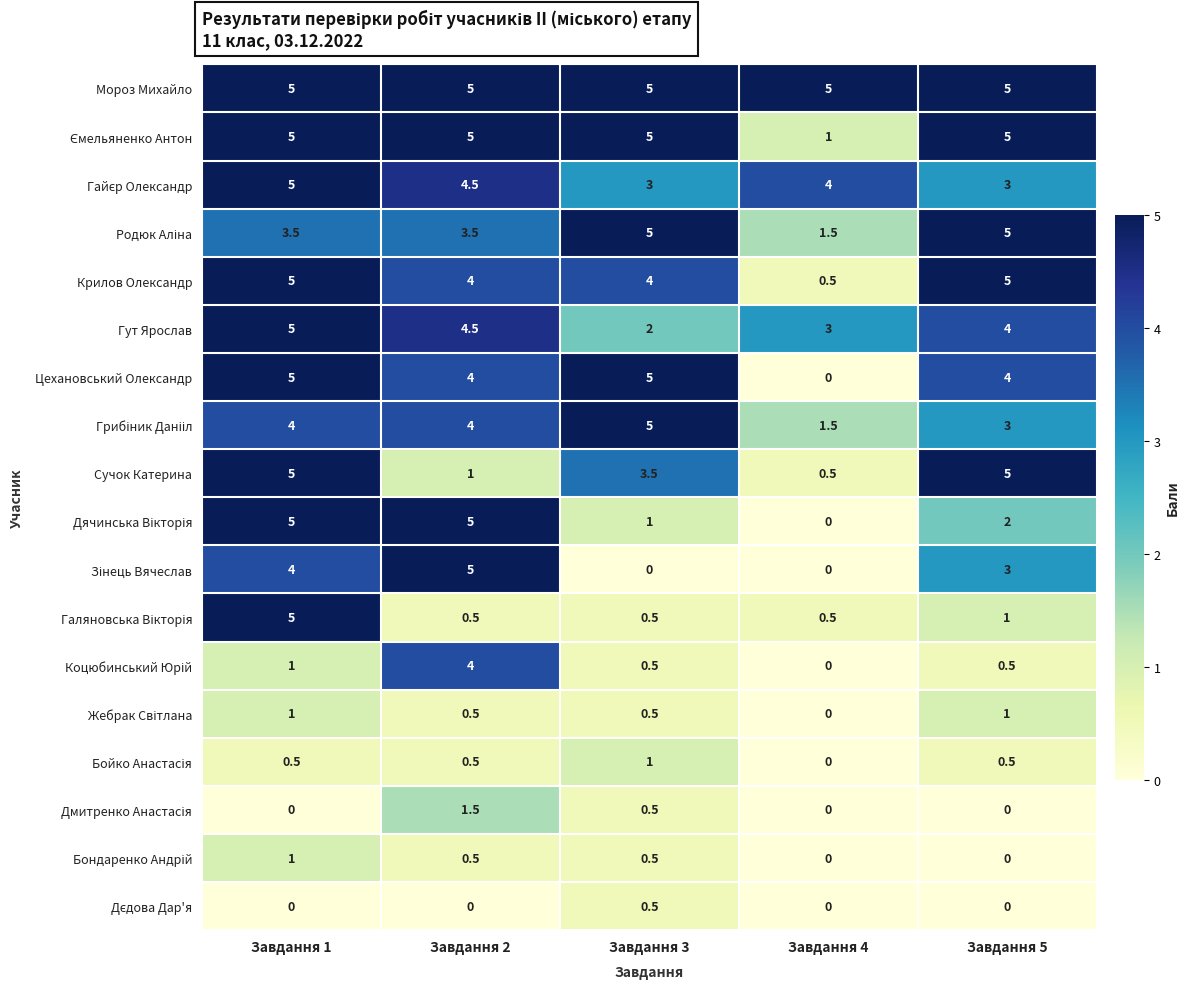

What is the difference between the highest and lowest values at Завдання 3?

5.0